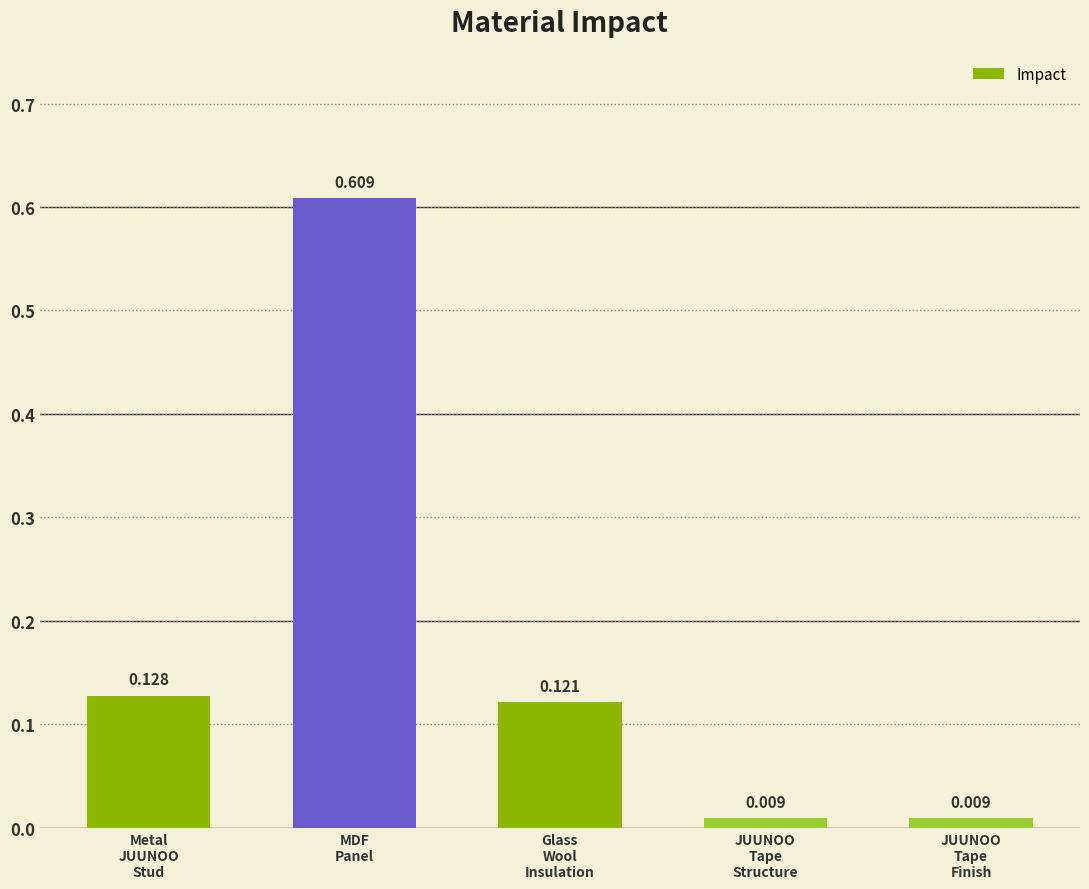

Are the bars grouped side by side (vs. stacked)?

No